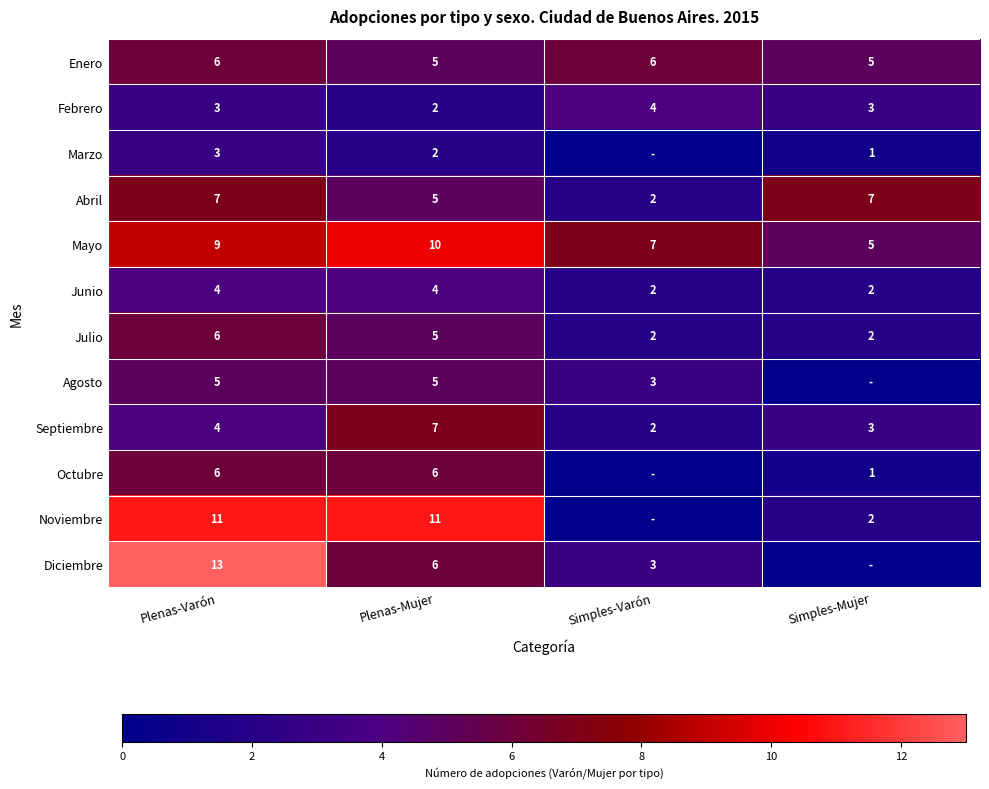

What is the total value across all series at Plenas-Varón?

77